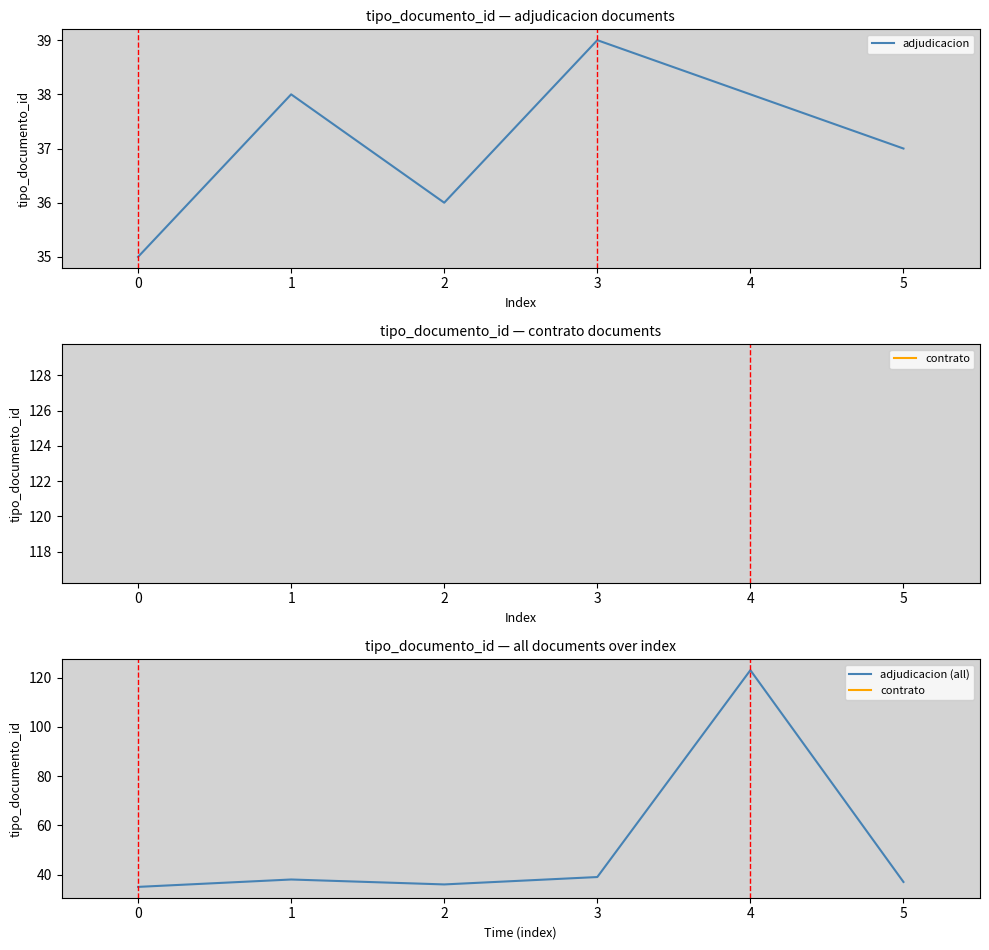

Reading left to right, list all the values displayed in this chart.

35	38	36	39	123	37